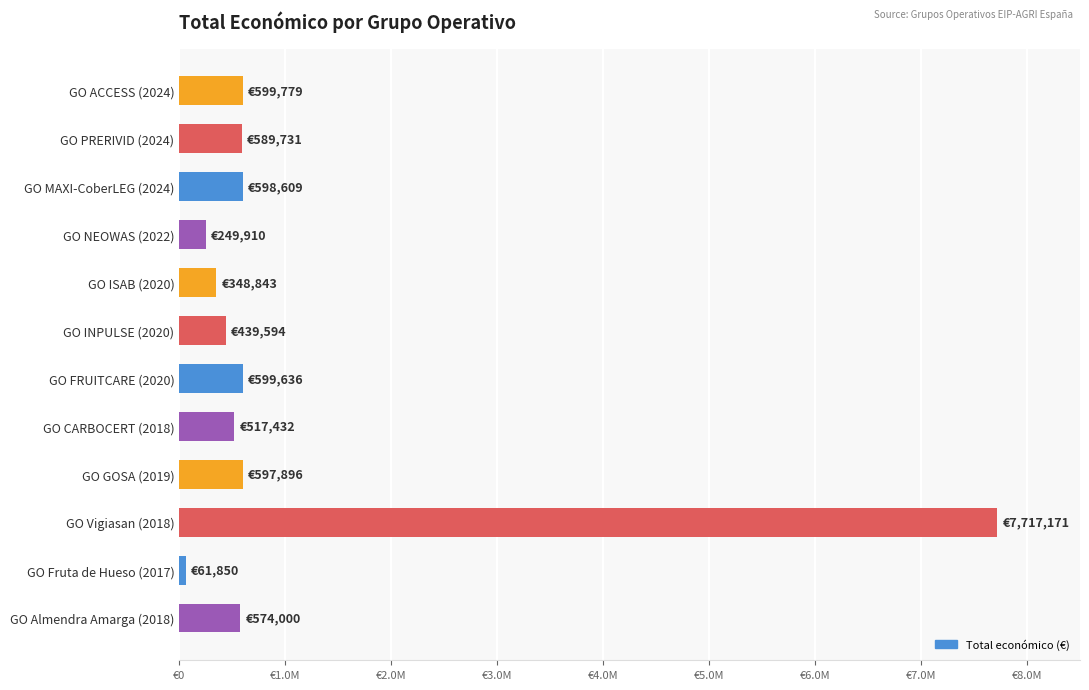

What is the smallest value displayed?

61850